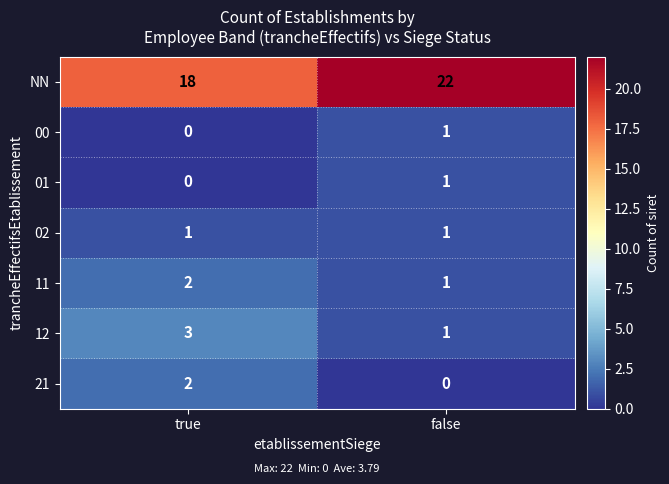

What is the greatest value displayed?

22